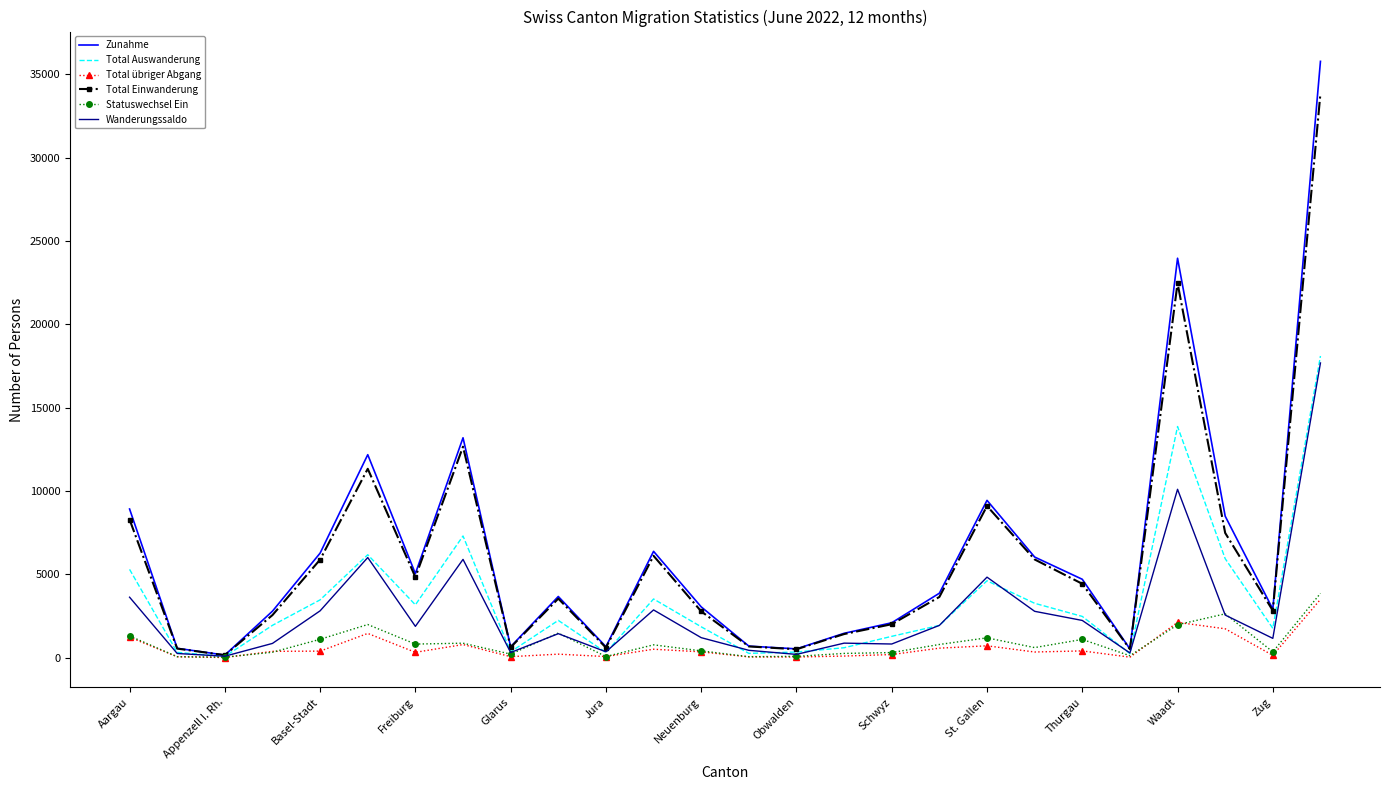

What is the maximum value shown in the chart?

35777